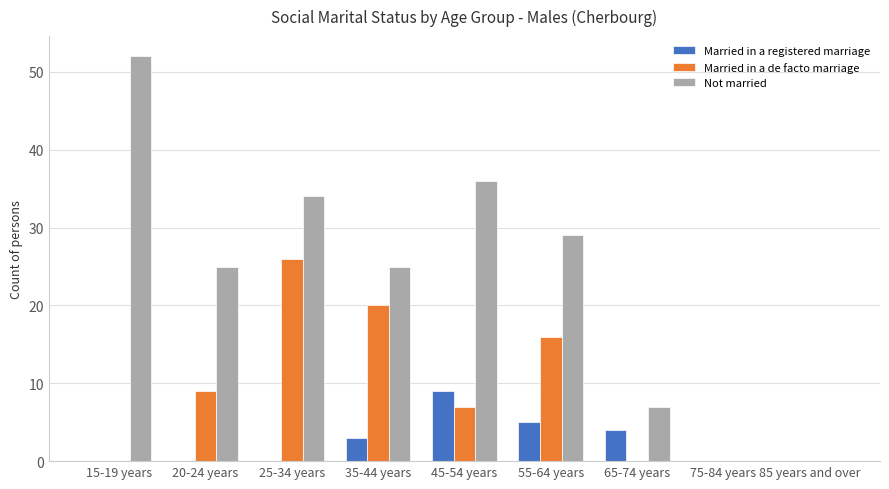

What is the sum of the Not married values at 85 years and over and 65-74 years?

7